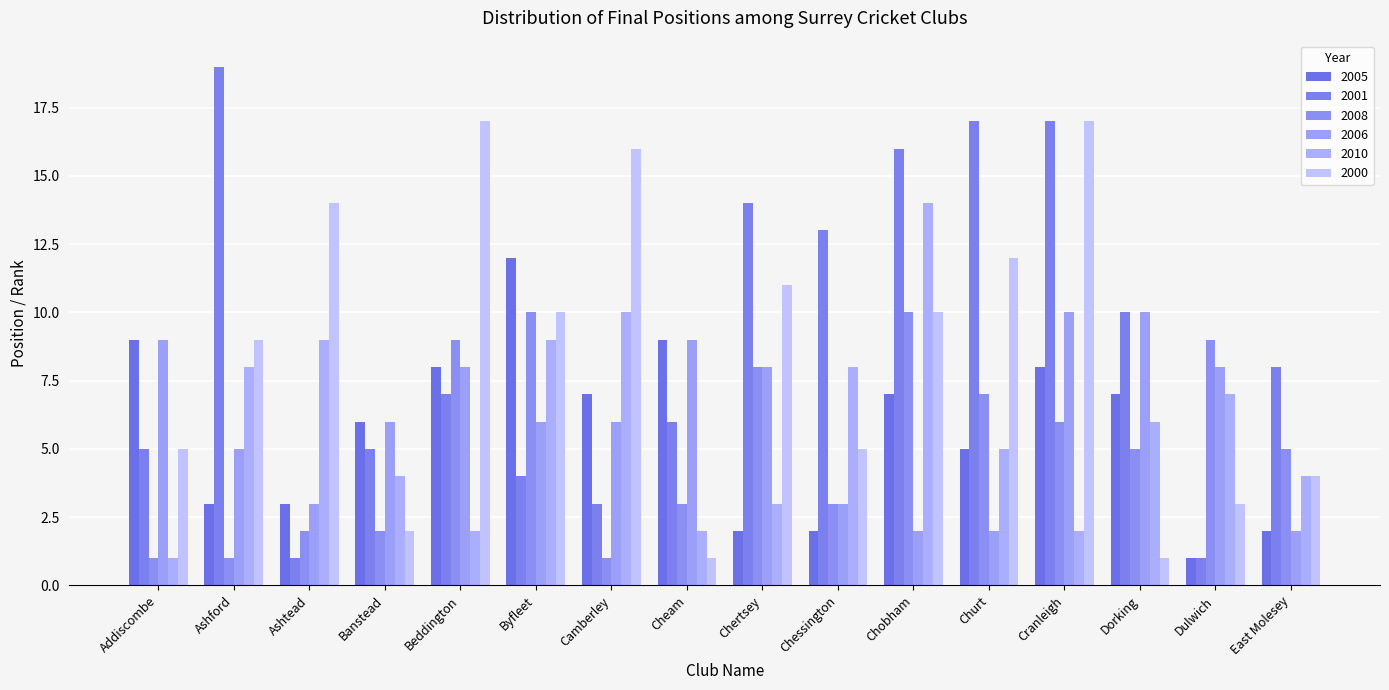

Reading left to right, transcribe all the data shown in this chart.

2005: Addiscombe=9	Ashford=3	Ashtead=3	Banstead=6	Beddington=8	Byfleet=12	Camberley=7	Cheam=9	Chertsey=2	Chessington=2	Chobham=7	Churt=5	Cranleigh=8	Dorking=7	Dulwich=1	East Molesey=2
2001: Addiscombe=5	Ashford=19	Ashtead=1	Banstead=5	Beddington=7	Byfleet=4	Camberley=3	Cheam=6	Chertsey=14	Chessington=13	Chobham=16	Churt=17	Cranleigh=17	Dorking=10	Dulwich=1	East Molesey=8
2008: Addiscombe=1	Ashford=1	Ashtead=2	Banstead=2	Beddington=9	Byfleet=10	Camberley=1	Cheam=3	Chertsey=8	Chessington=3	Chobham=10	Churt=7	Cranleigh=6	Dorking=5	Dulwich=9	East Molesey=5
2006: Addiscombe=9	Ashford=5	Ashtead=3	Banstead=6	Beddington=8	Byfleet=6	Camberley=6	Cheam=9	Chertsey=8	Chessington=3	Chobham=2	Churt=2	Cranleigh=10	Dorking=10	Dulwich=8	East Molesey=2
2010: Addiscombe=1	Ashford=8	Ashtead=9	Banstead=4	Beddington=2	Byfleet=9	Camberley=10	Cheam=2	Chertsey=3	Chessington=8	Chobham=14	Churt=5	Cranleigh=2	Dorking=6	Dulwich=7	East Molesey=4
2000: Addiscombe=5	Ashford=9	Ashtead=14	Banstead=2	Beddington=17	Byfleet=10	Camberley=16	Cheam=1	Chertsey=11	Chessington=5	Chobham=10	Churt=12	Cranleigh=17	Dorking=1	Dulwich=3	East Molesey=4